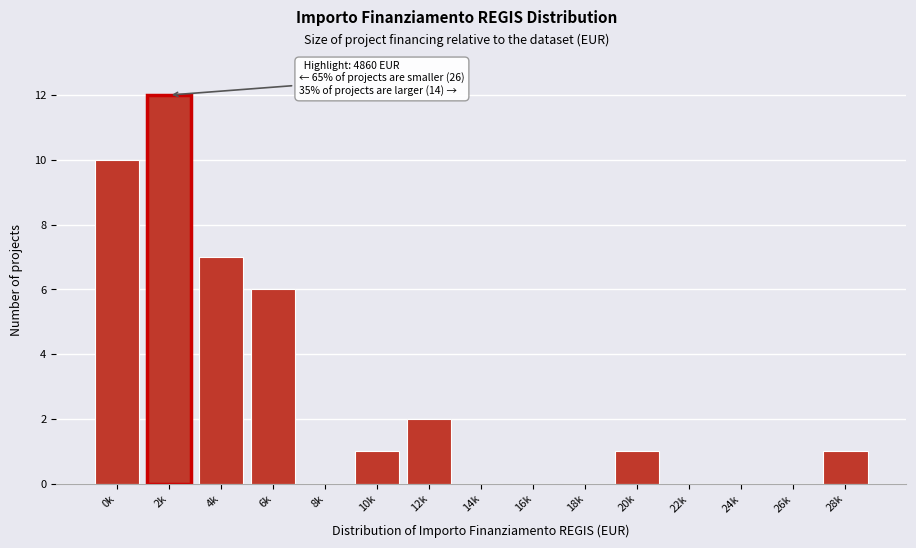

Reading left to right, what are all the values shown in this chart?

0k=10	2k=12	4k=7	6k=6	8k=0	10k=1	12k=2	14k=0	16k=0	18k=0	20k=1	22k=0	24k=0	26k=0	28k=1